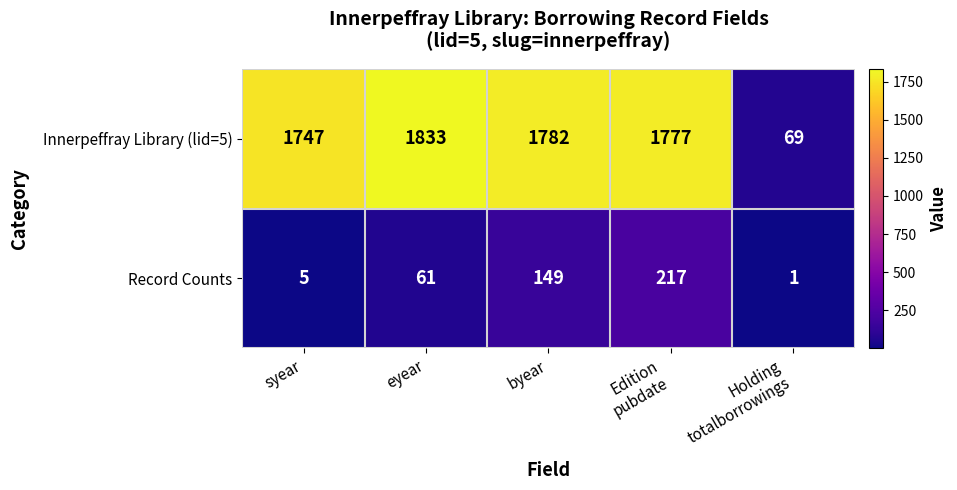

What is the maximum value shown in the chart?

1833